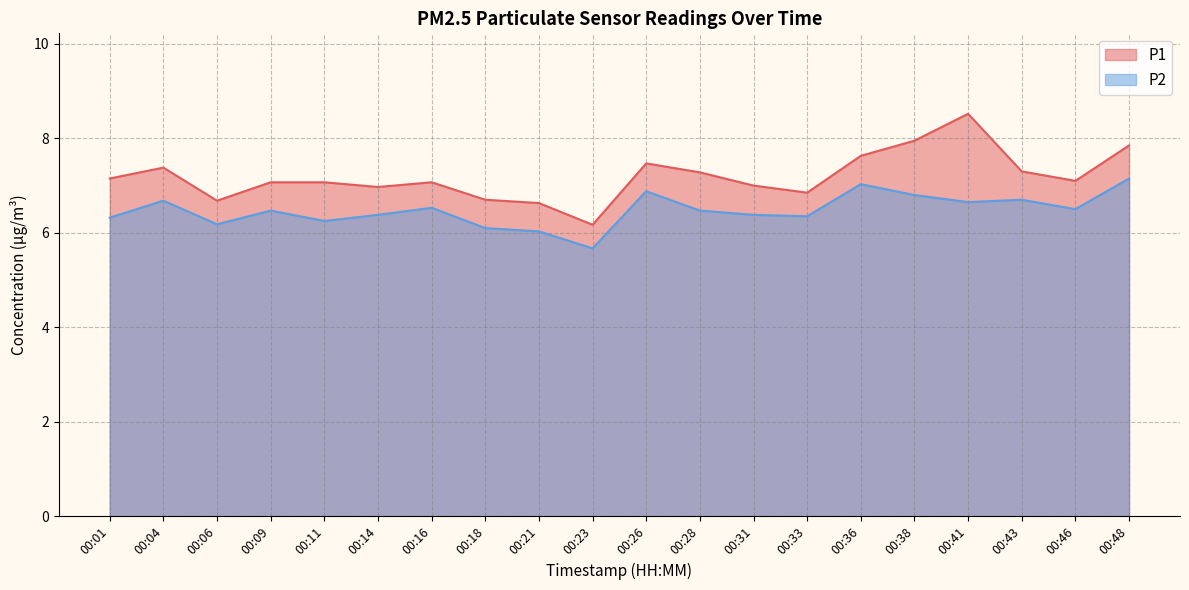

The P1 series shows 10.3 at 00:11. True or false?

False